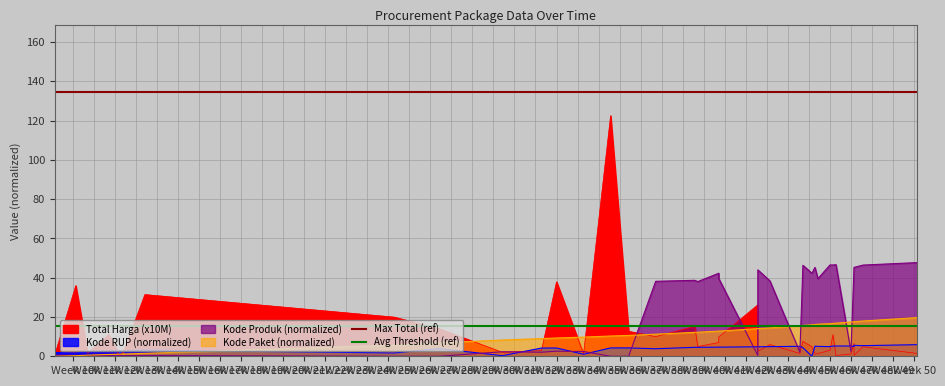

At which label does Max Total (ref) reach its minimum?

Week 10